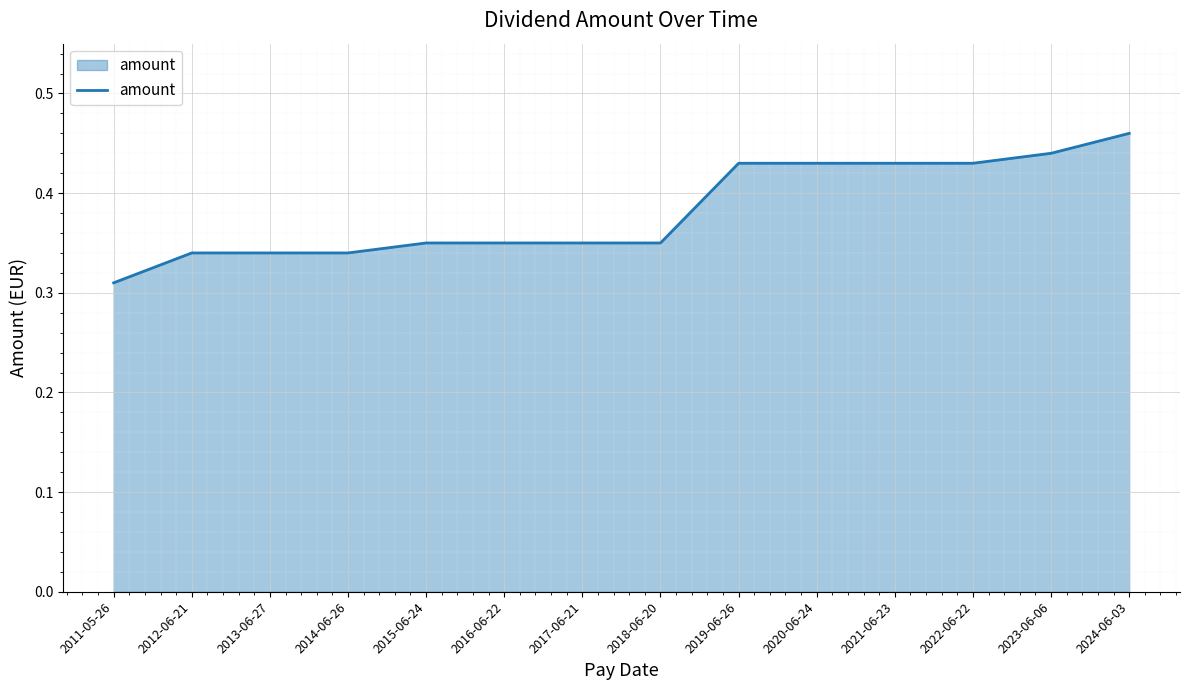

Between 2023-06-06 and 2014-06-26, which is larger?

2023-06-06